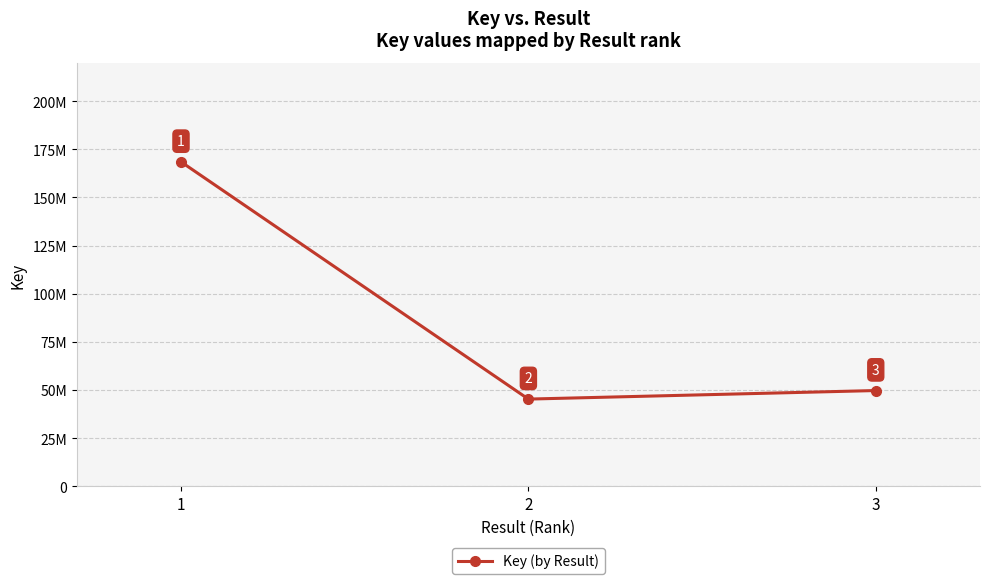

Read the value at 3.

49666555